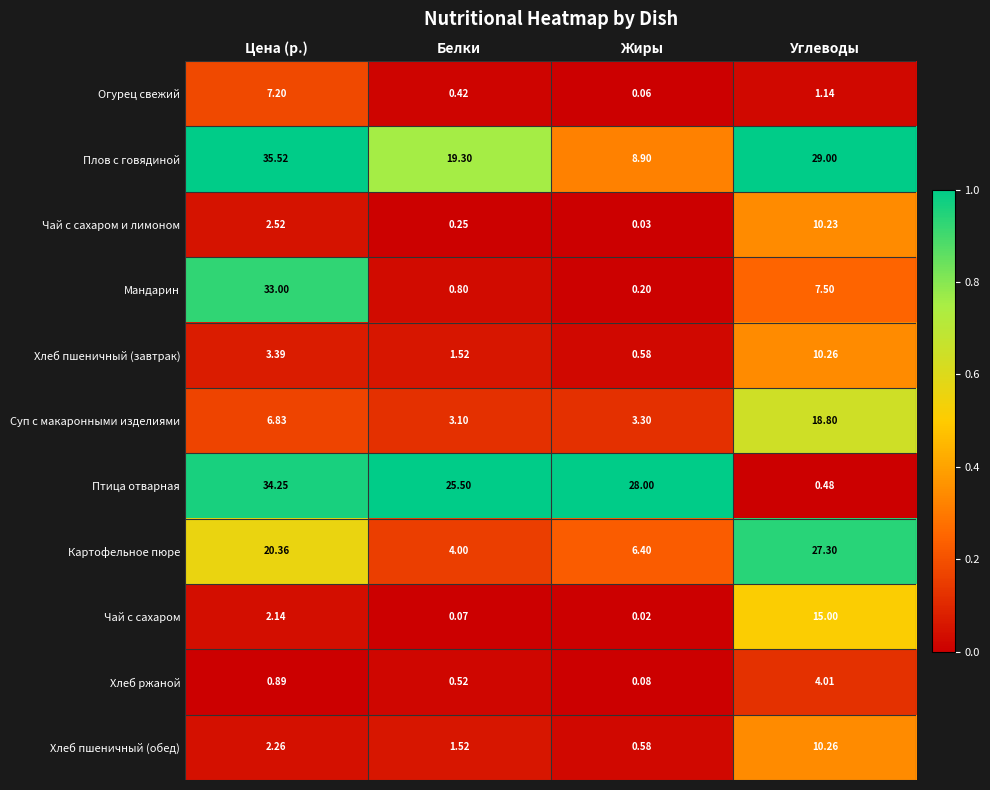

Between Цена (р.) and Белки, which series saw the biggest shift?

Мандарин